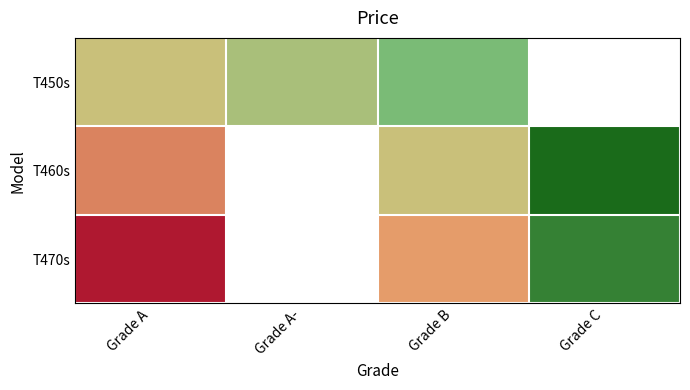

At which category does the chart reach its minimum across all series?

Grade C